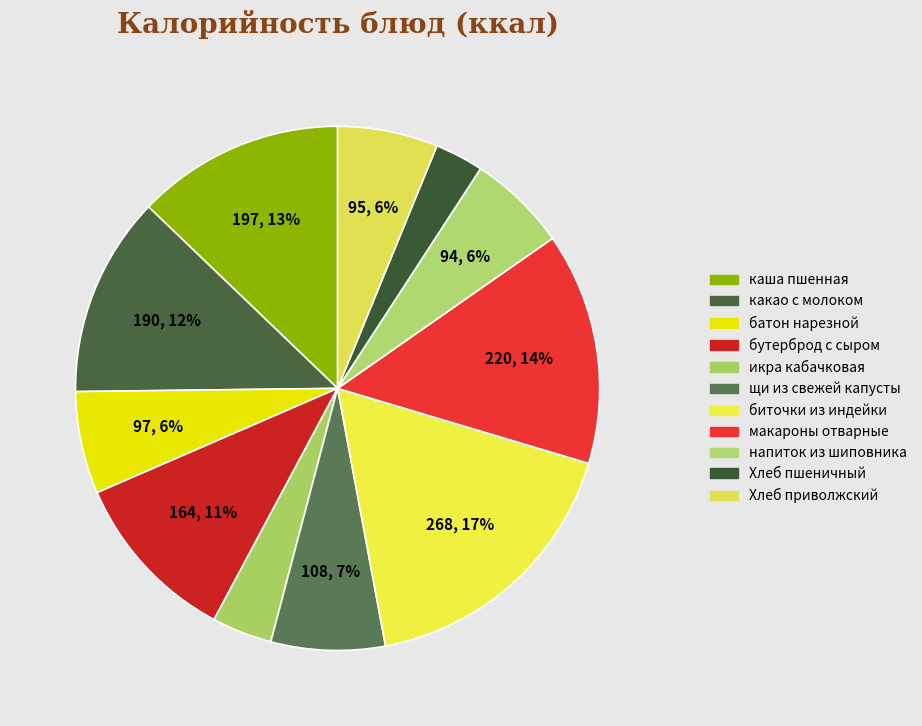

Combined, do батон нарезной and напиток из шиповника account for over 50%?

No